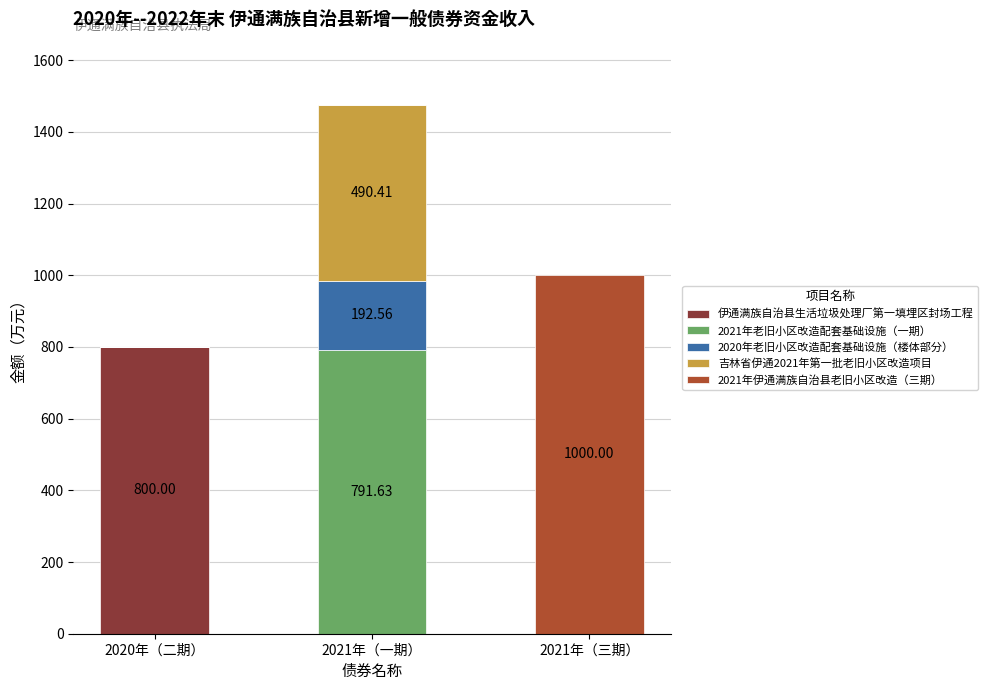

Which category has the highest value in the 伊通满族自治县生活垃圾处理厂第一填埋区封场工程 series?

2020年（二期）